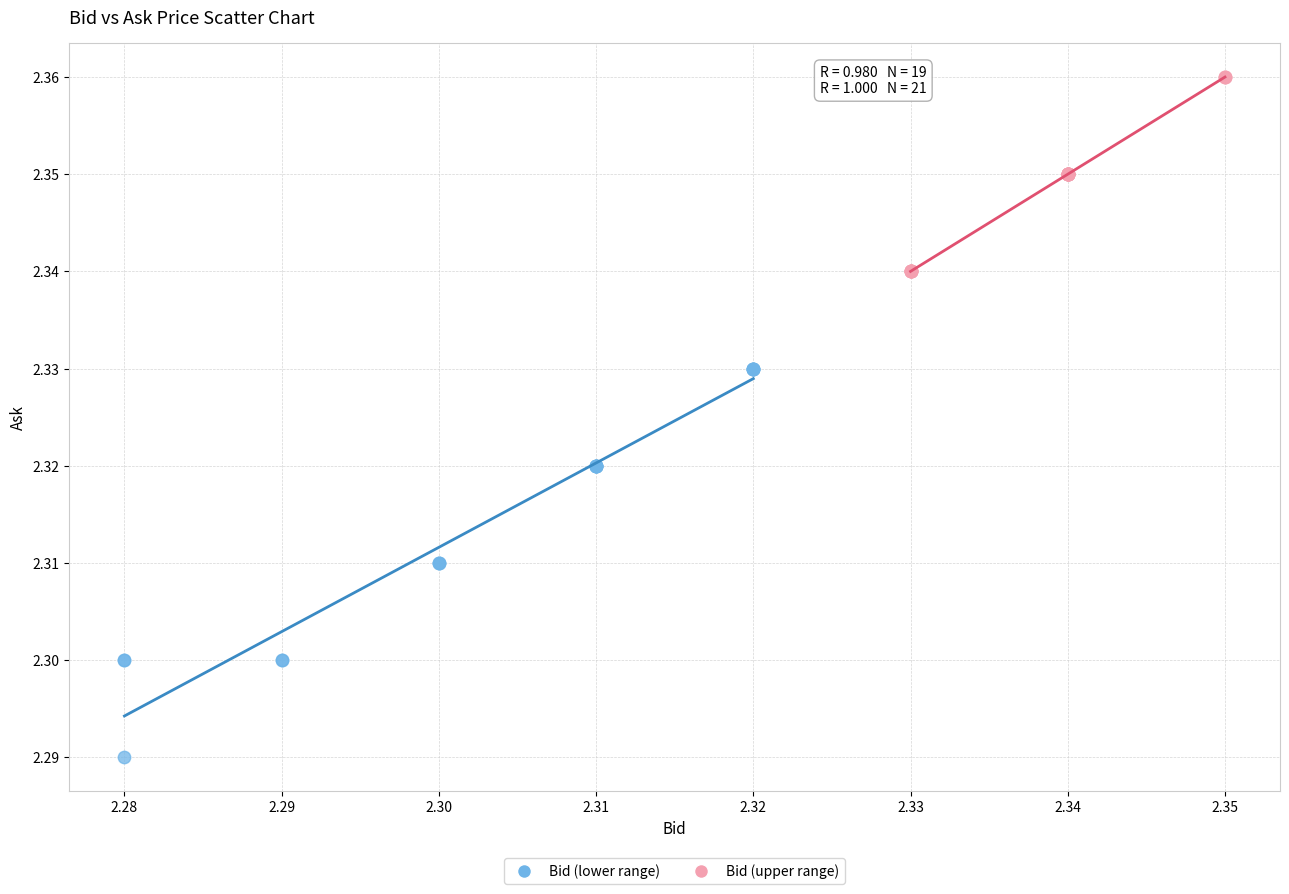

Which series contains the highest Y value?

Bid (upper range)